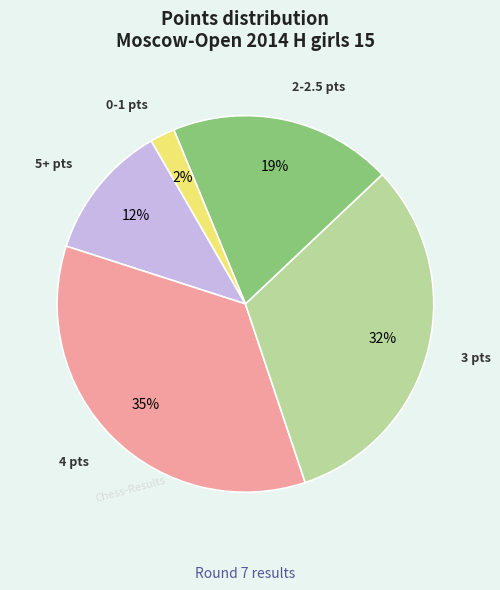

Is there a majority slice in this chart?

No